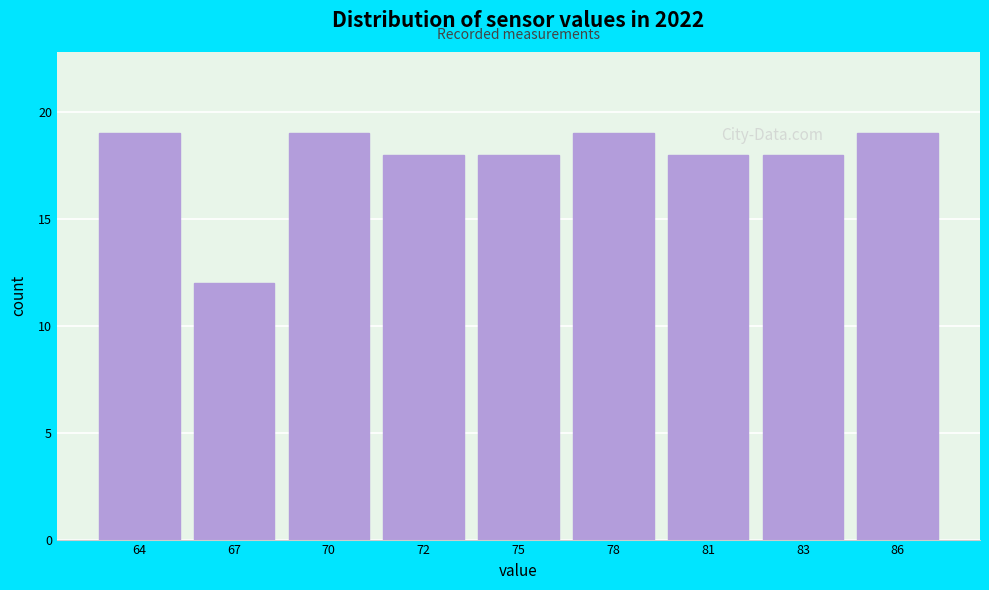

Reading right to left, what are all the values shown in this chart?

19	18	18	19	18	18	19	12	19